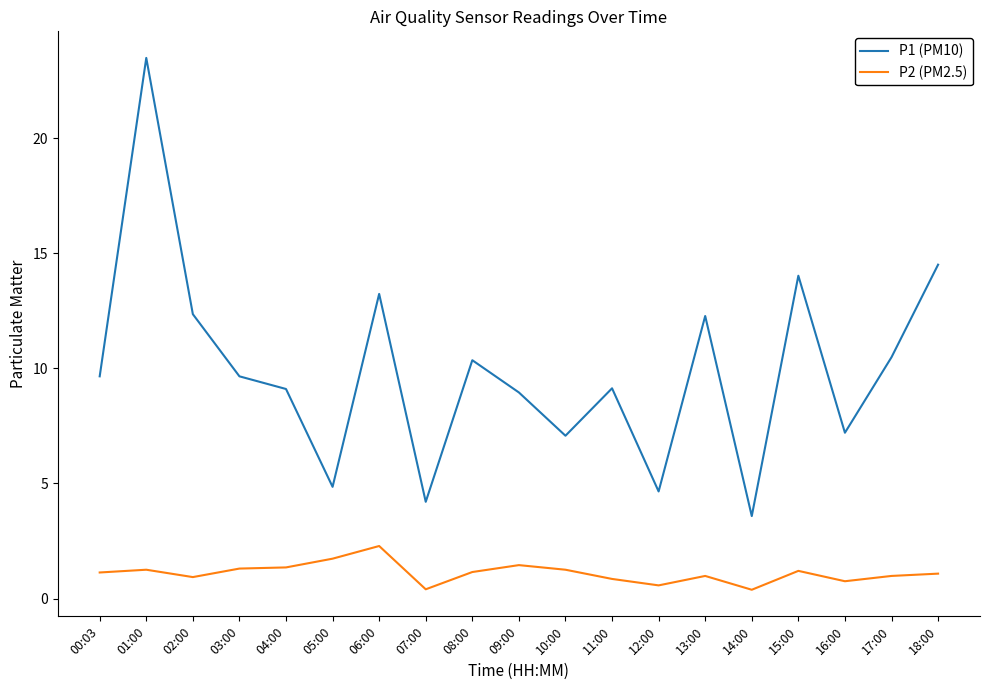

At 14:00, list the series in order from smallest to largest.

P2 (PM2.5), P1 (PM10)